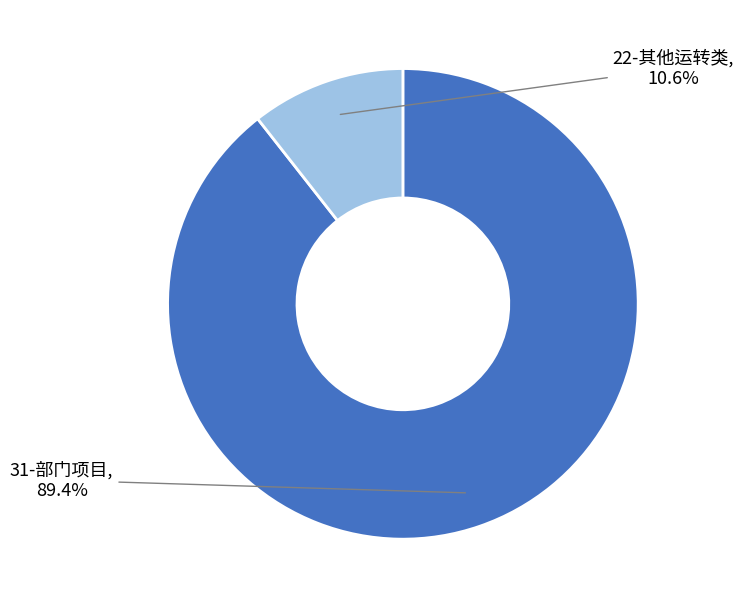

How many segments does this pie chart have?

2